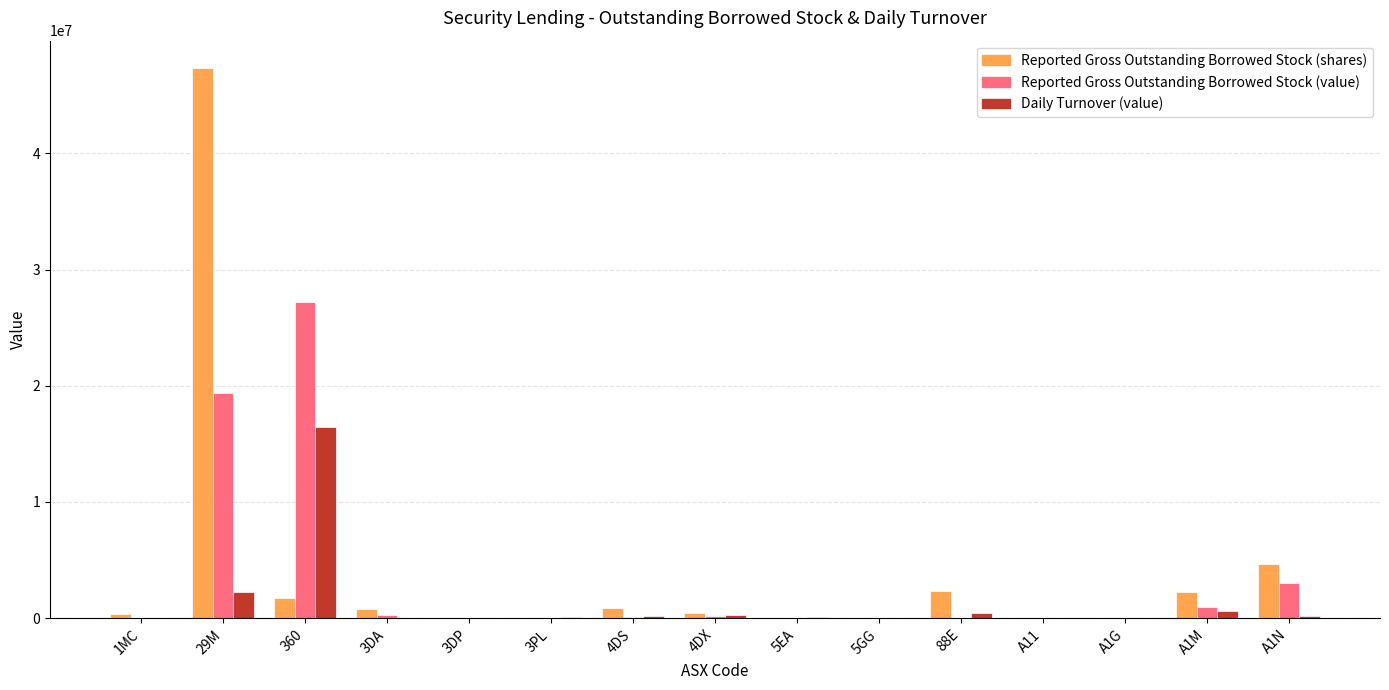

Where does the Daily Turnover (value) series first go above 95679?

29M